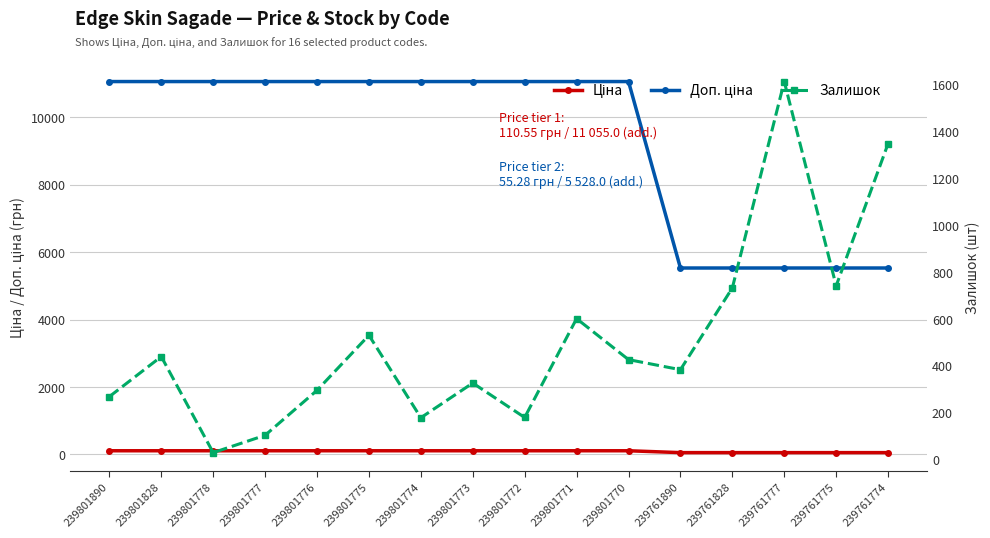

At which category does Залишок reach its first local peak?

239801828